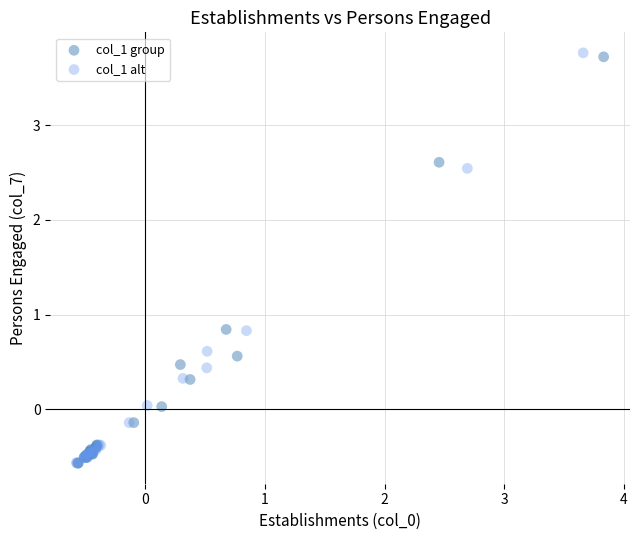

Which series has the largest Y range (max minus min)?

col_1 alt